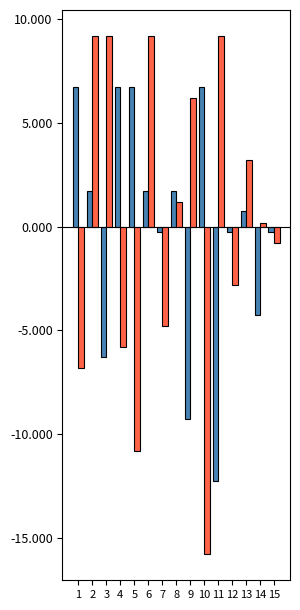

How many series are shown in this chart?

2